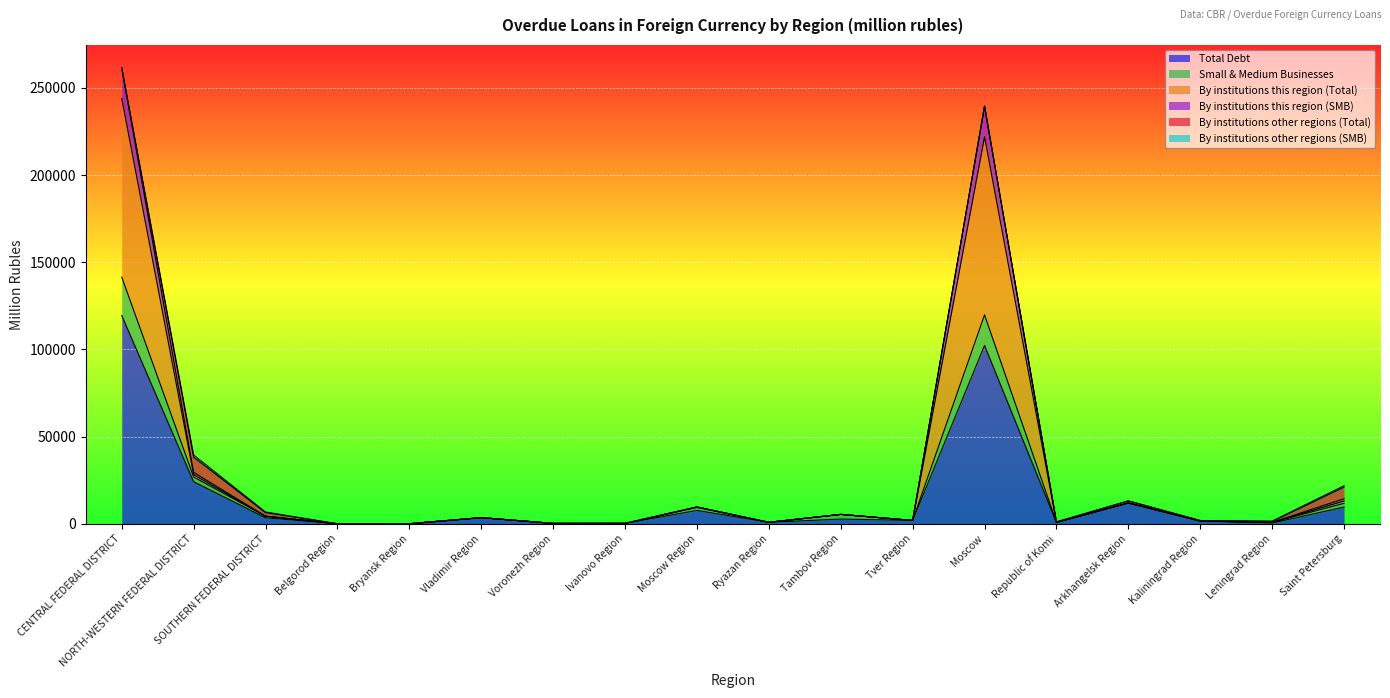

At which label is Total Debt closest to 59751?

NORTH-WESTERN FEDERAL DISTRICT